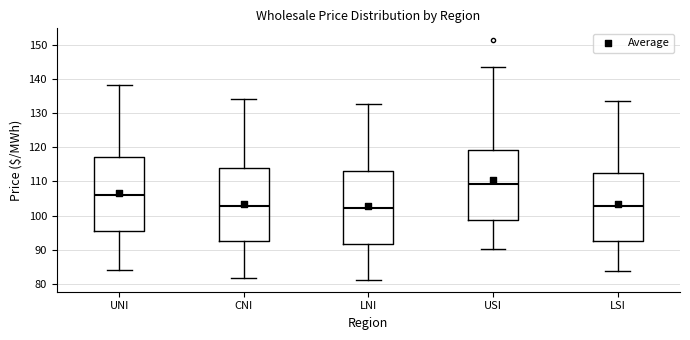

Reading left to right, read every box against the y-axis: the position of its median line, the range the box covers, and the ends of its whiskers. The values are not printed on the chart, so give them approximately, as read against the axis.

UNI: median 106, box 96 to 117, whiskers 84 to 138
CNI: median 103, box 92 to 114, whiskers 82 to 134
LNI: median 102, box 92 to 113, whiskers 81 to 133
USI: median 109, box 99 to 119, whiskers 90 to 144
LSI: median 103, box 93 to 113, whiskers 84 to 134